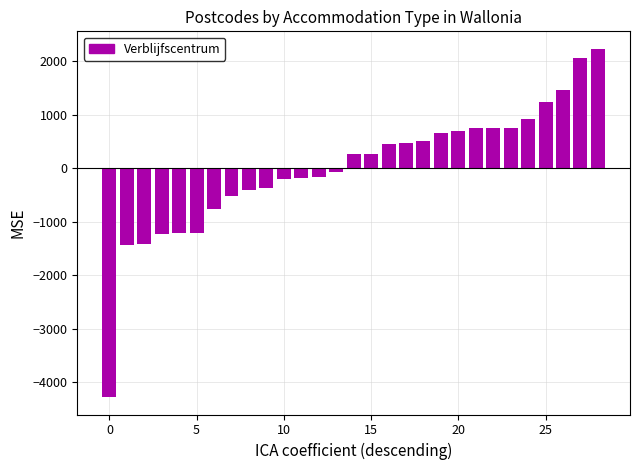

What is the greatest value displayed?

2230.6